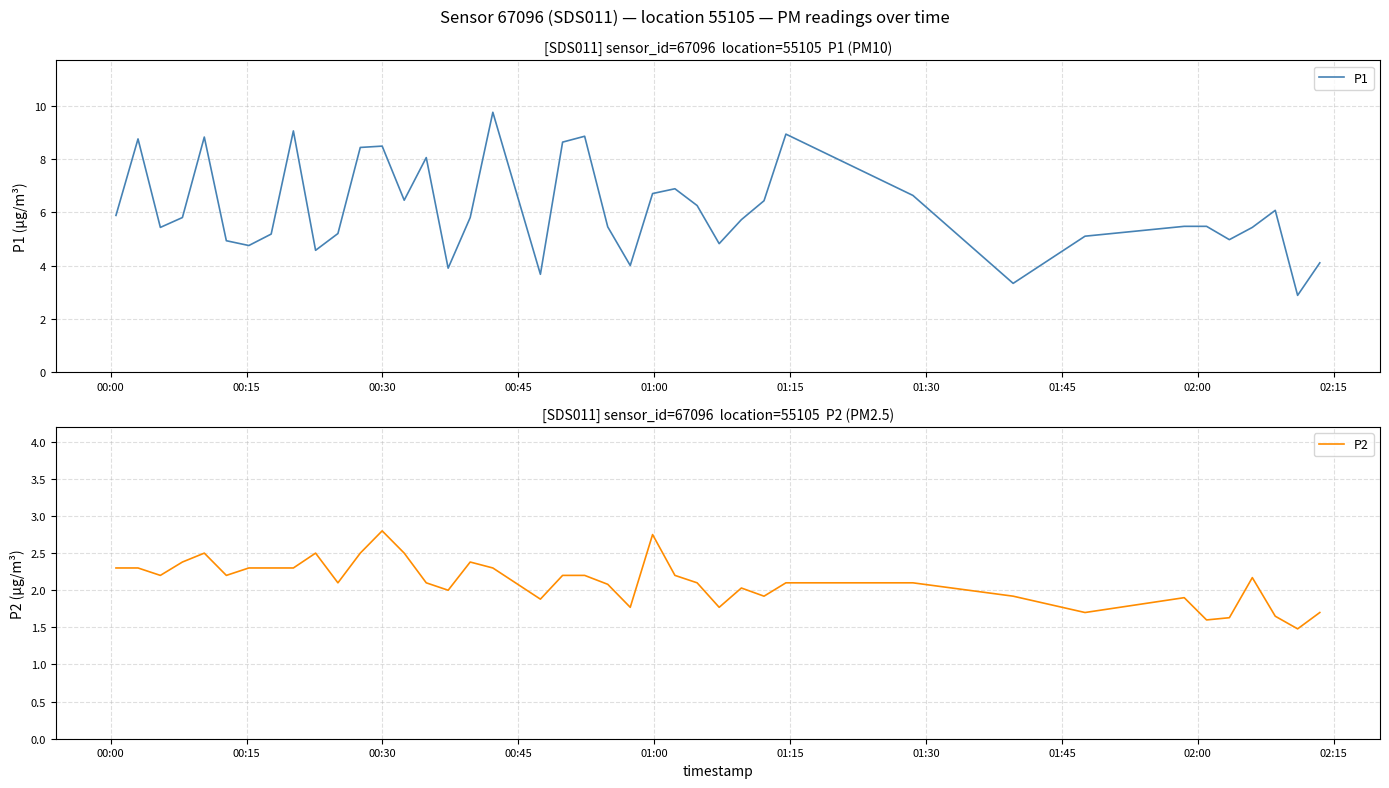

What is the sum of all P1 values?

245.0